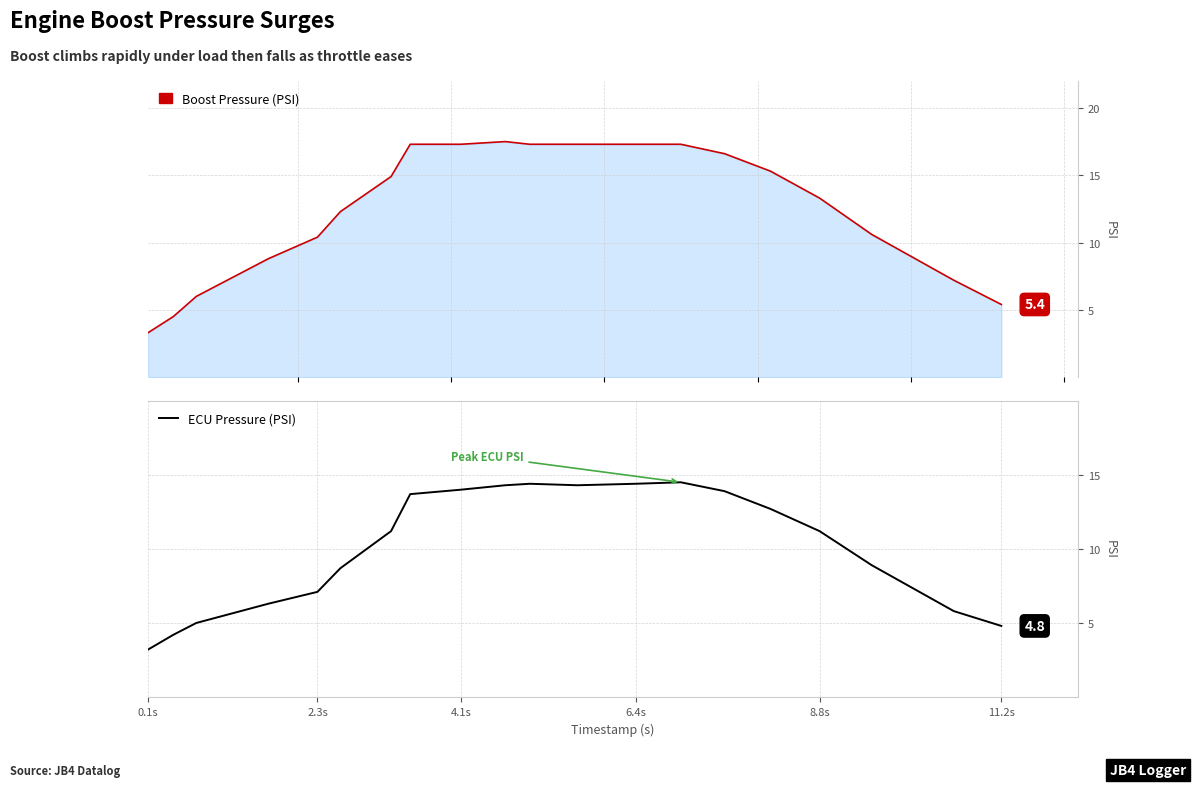

List the series in order of their overall mean, highest first.

boost, ecu_psi